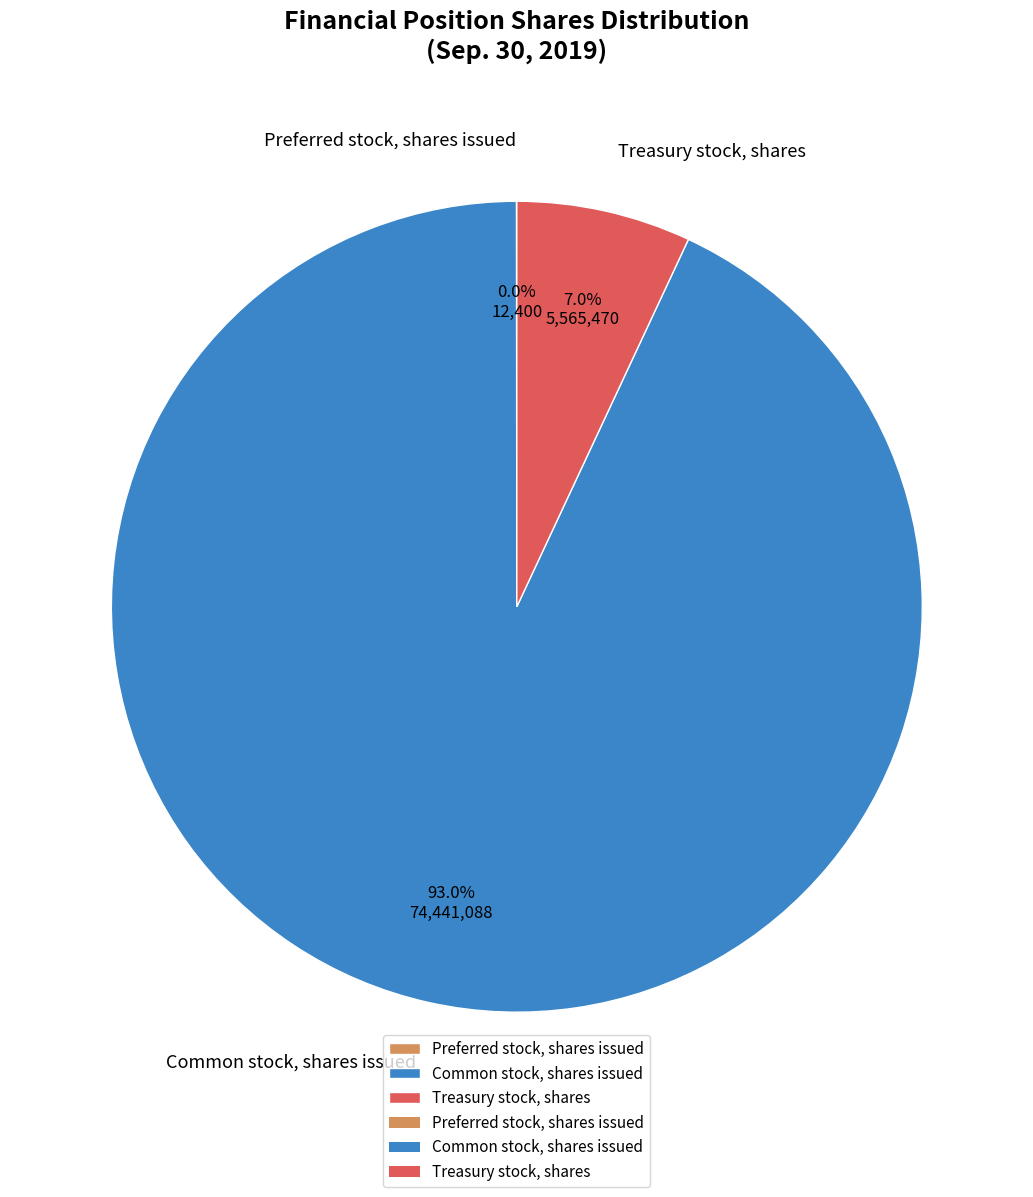

To the nearest percent, what percentage of the pie is Treasury stock, shares?

7%